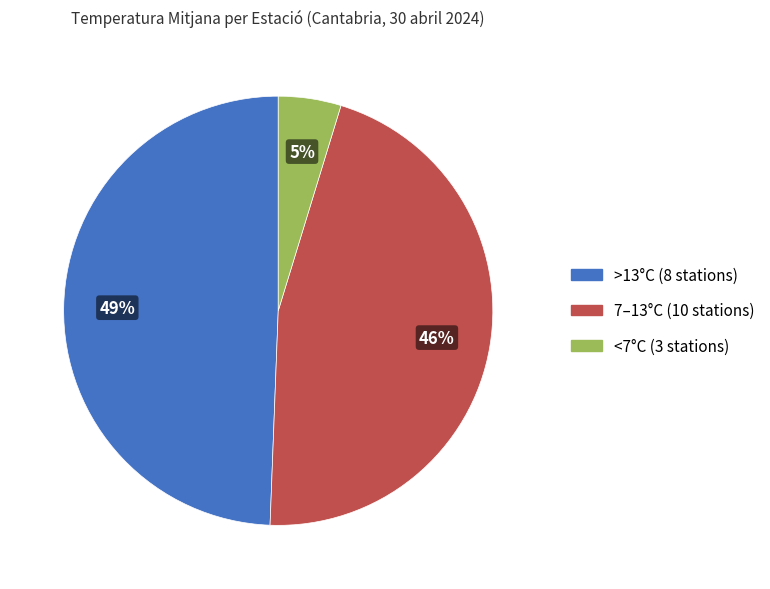

Rank the categories by value from lowest to highest.

<7°C (3 stations), 7–13°C (10 stations), >13°C (8 stations)